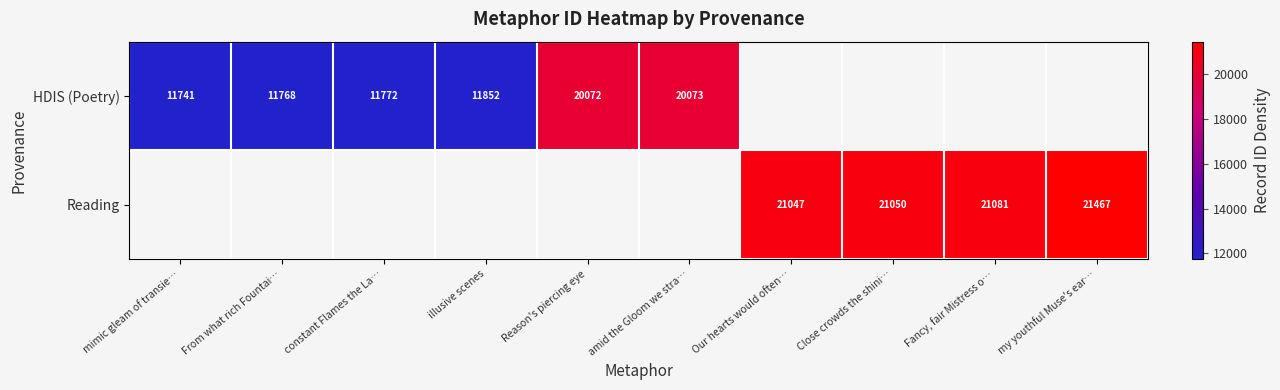

Is it true that Reading equals 13509 at my youthful Muse's ear…?

False